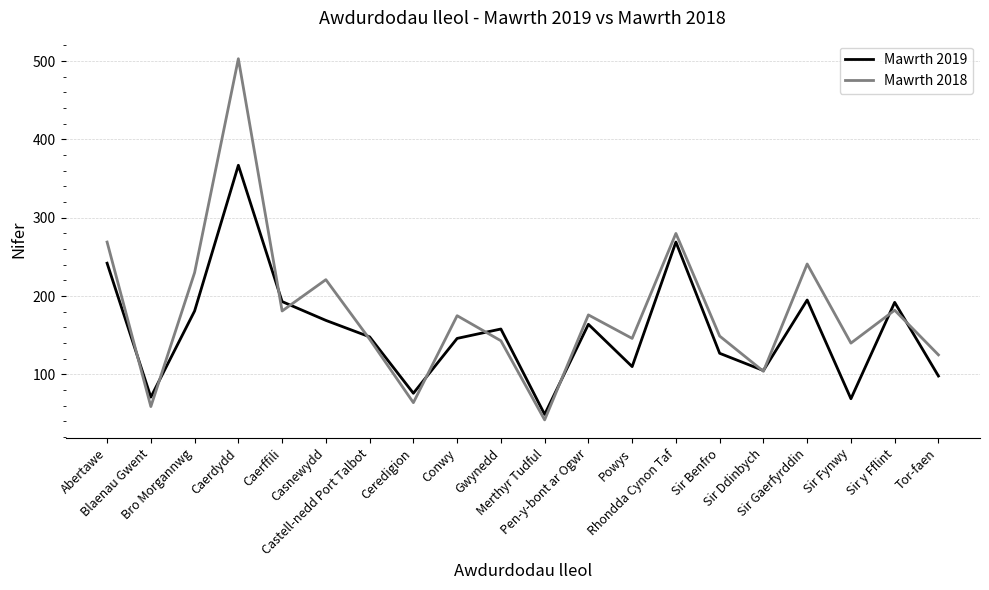

At which category does Mawrth 2018 reach its first local peak?

Caerdydd